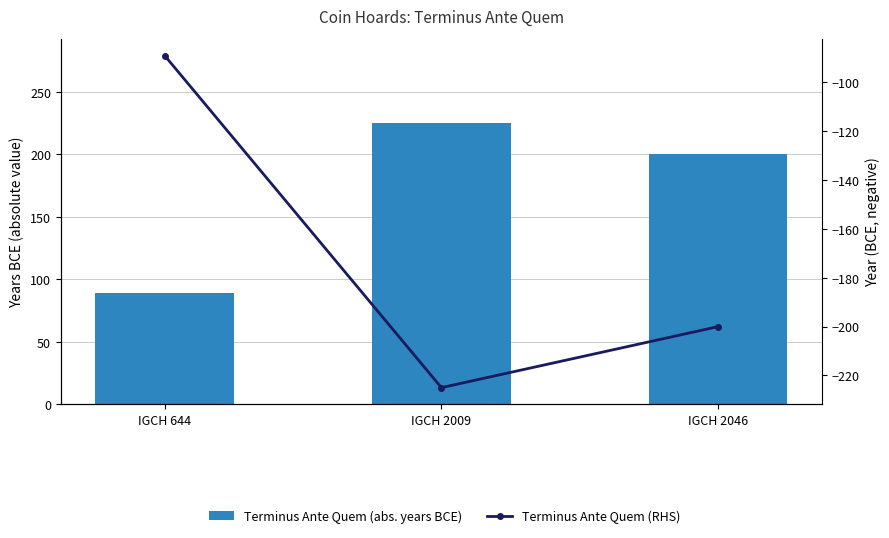

Reading left to right, what are all the values shown in this chart?

Terminus Ante Quem (abs. years BCE): 89	225	200
Terminus Ante Quem (RHS): -89	-225	-200